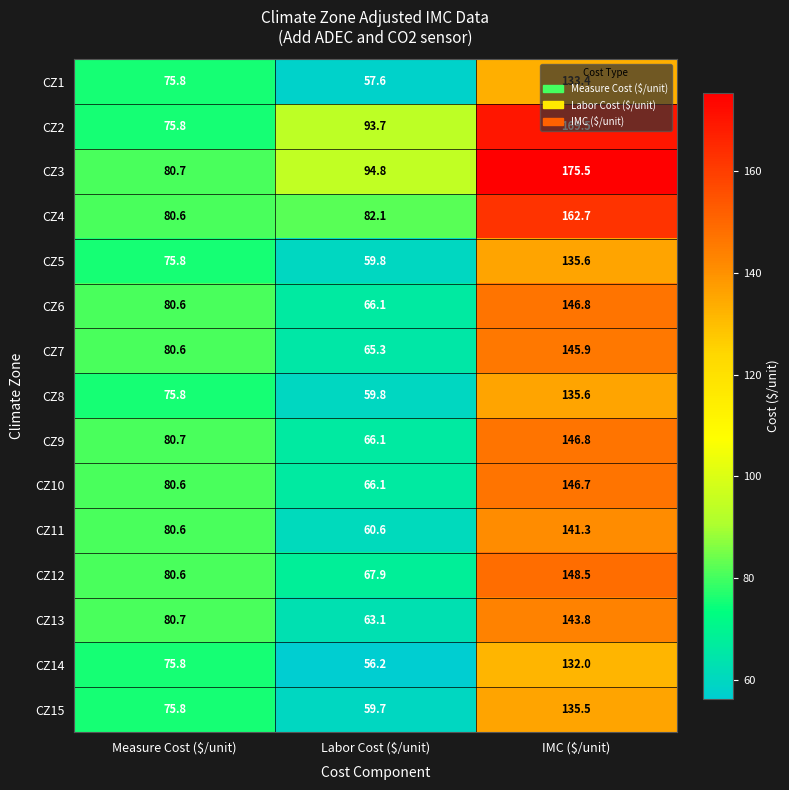

Where does the CZ10 series first go above 80?

Measure Cost ($/unit)